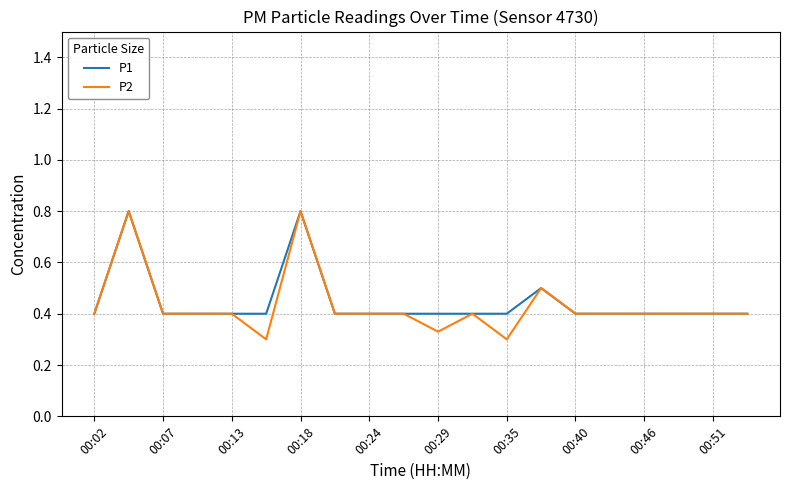

Which series has the widest spread of values?

P2